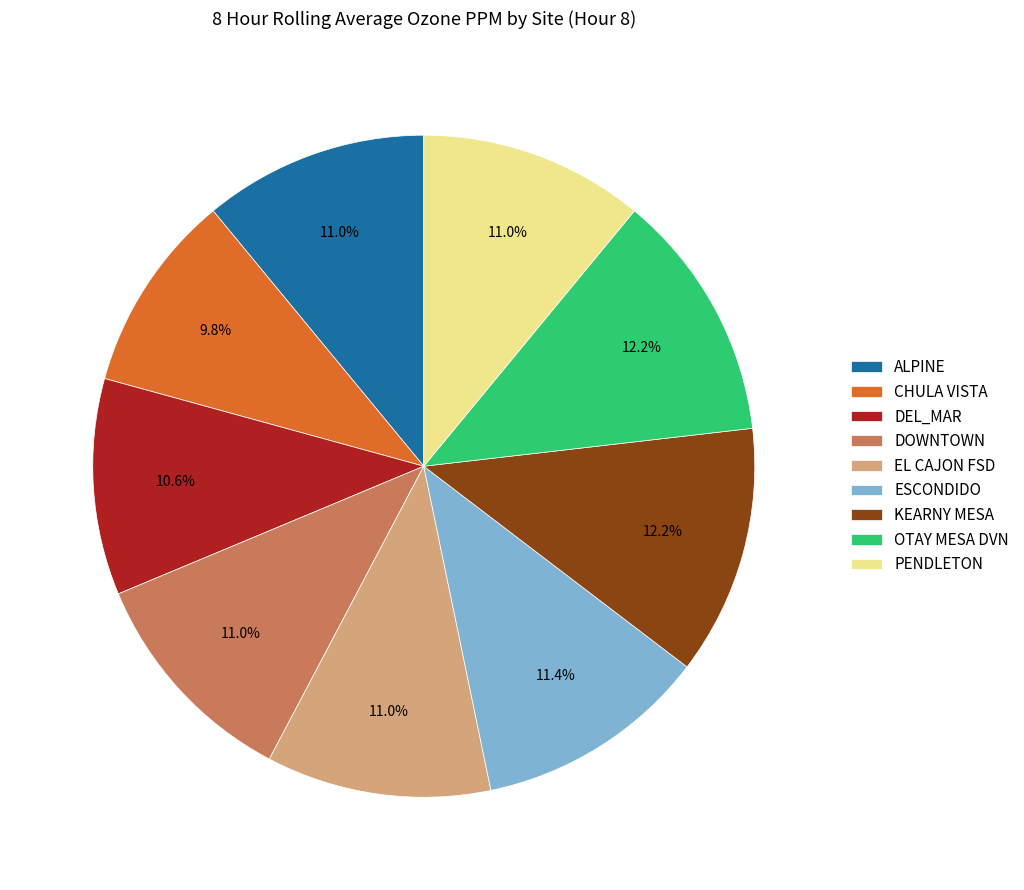

What percentage do ESCONDIDO and DEL_MAR together represent?

22.0%